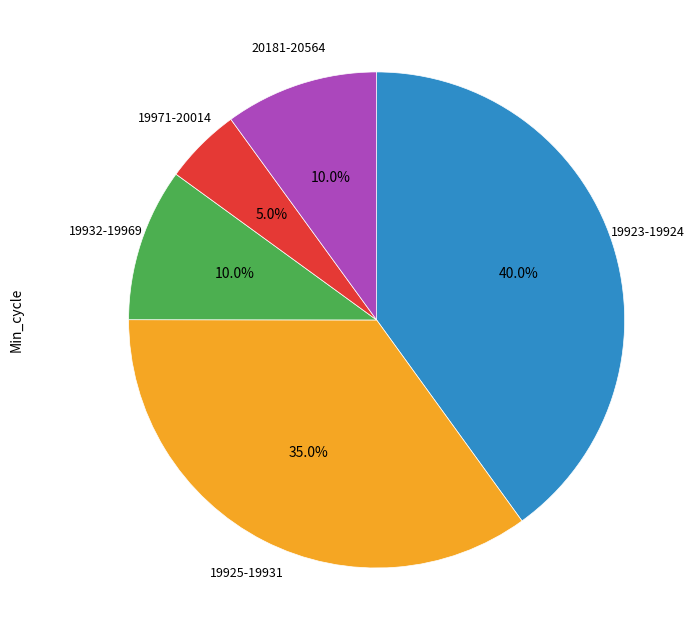

What percentage do 20181-20564 and 19932-19969 together represent?

20.0%